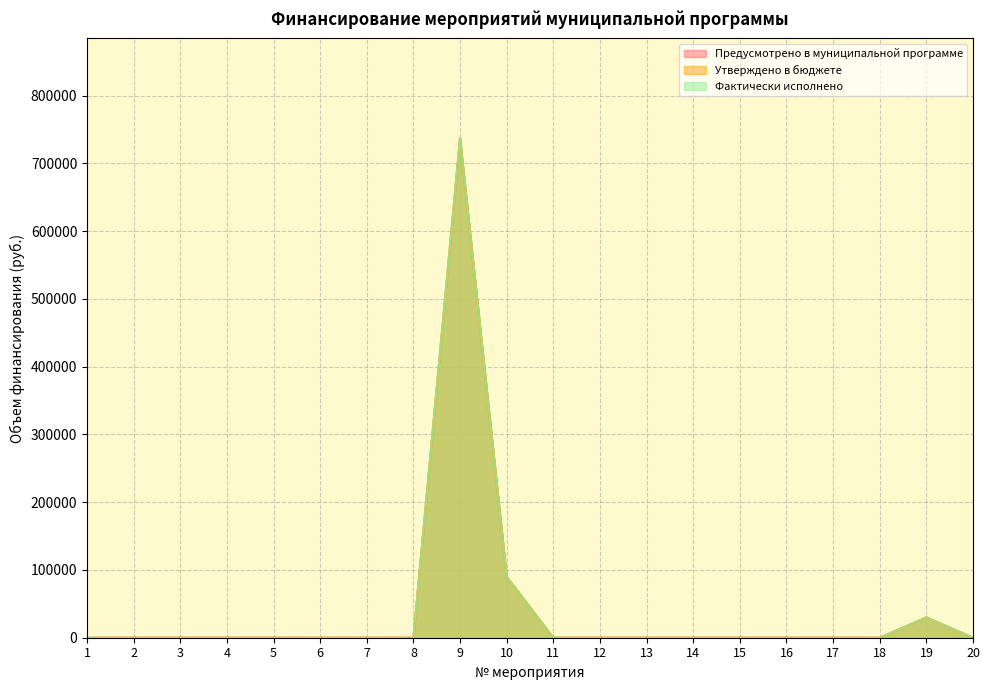

How many interior local peaks does the Утверждено в бюджете series have?

2